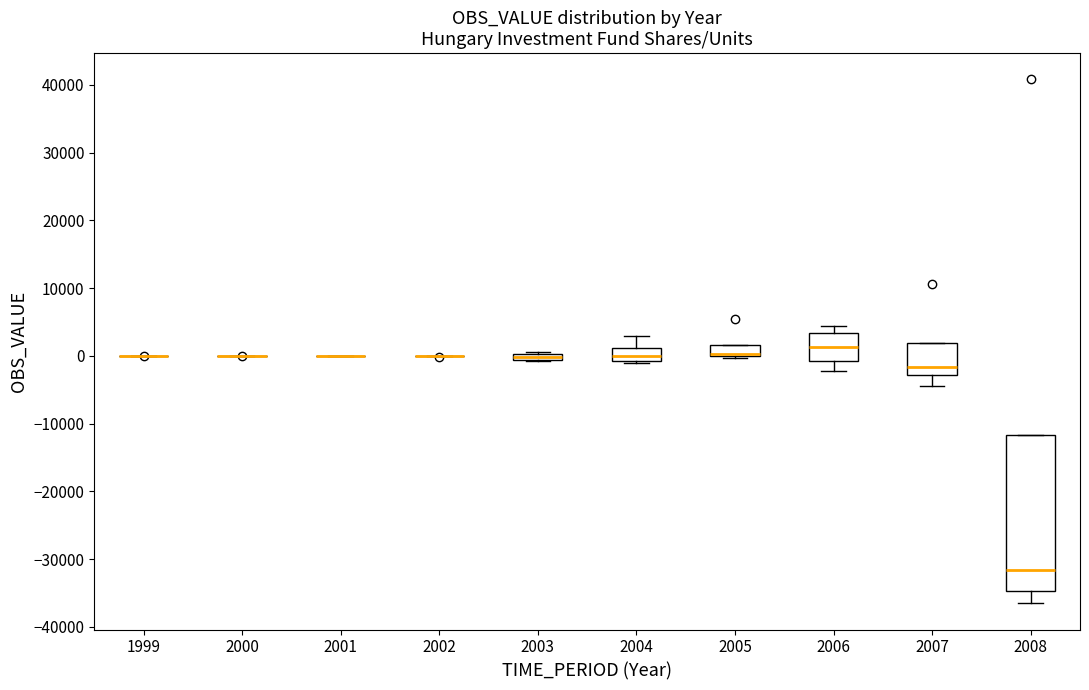

Which box is the tallest, from its lower edge to its upper edge?

2008